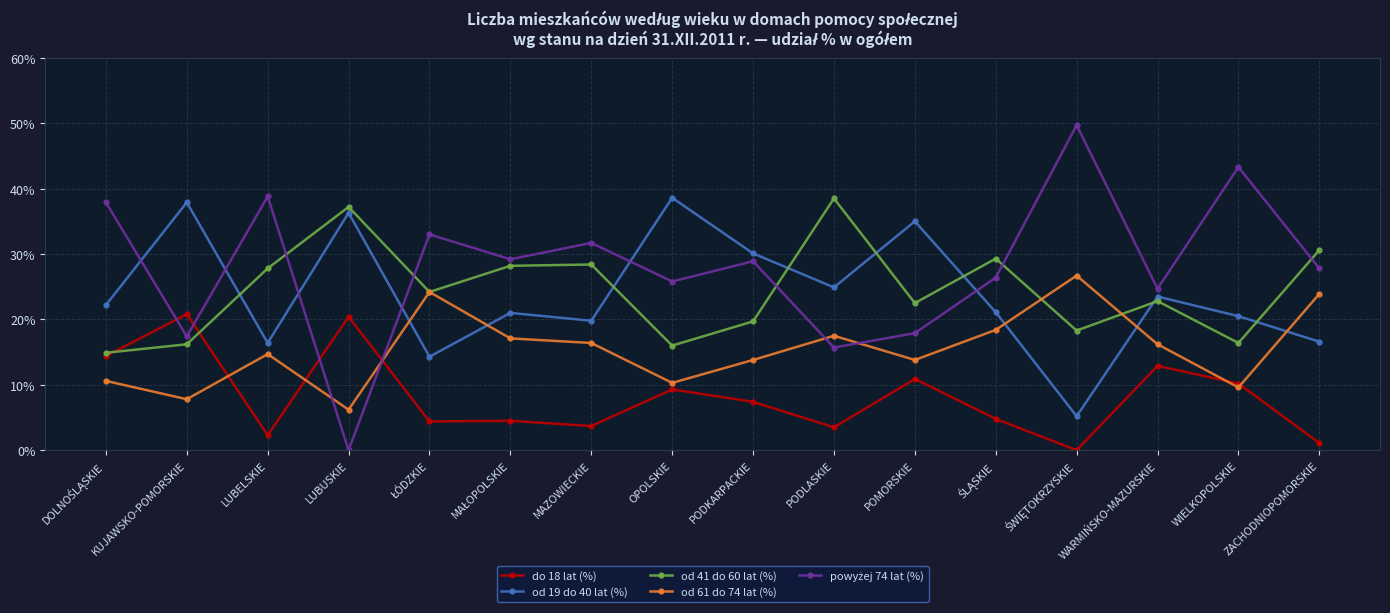

What is the total value across all series at KUJAWSKO-POMORSKIE?

100.1